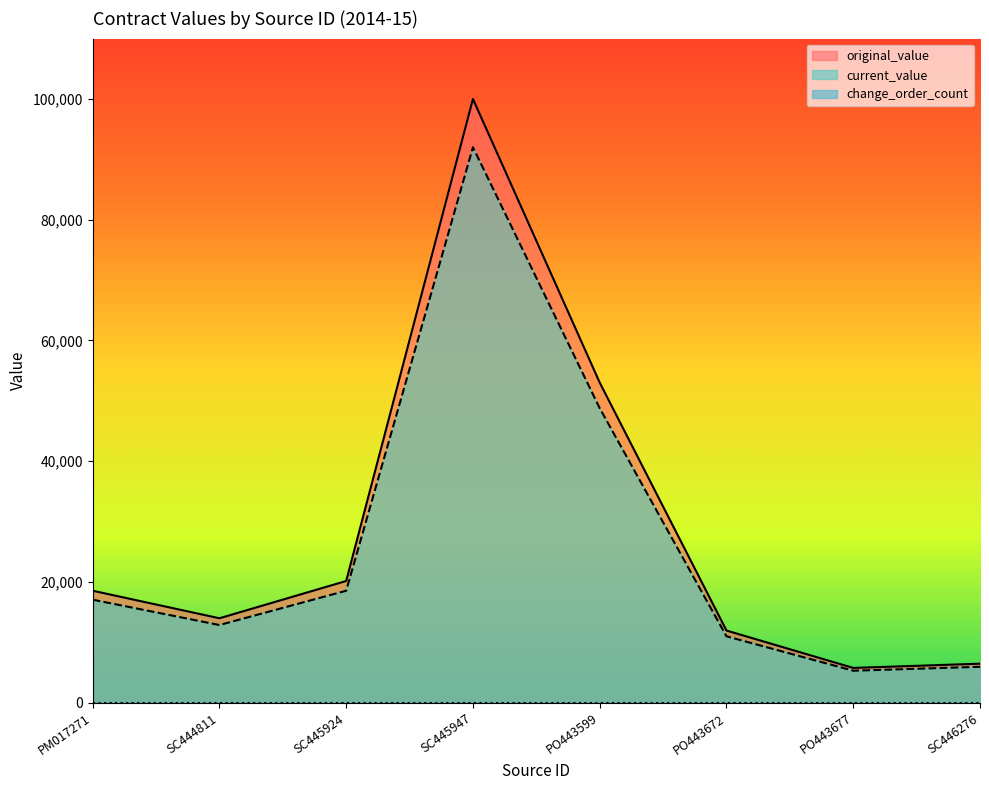

What position from the right is SC445947?

5